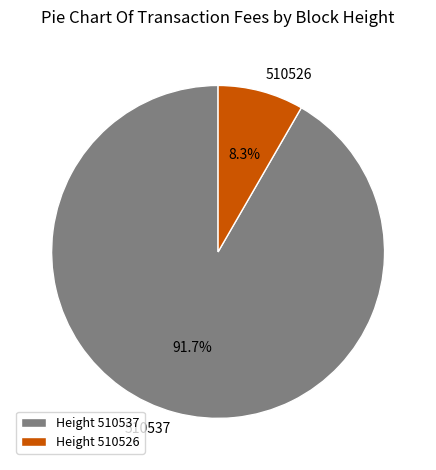

Combined, what portion of the pie is Height 510526 and Height 510537?

100.0%